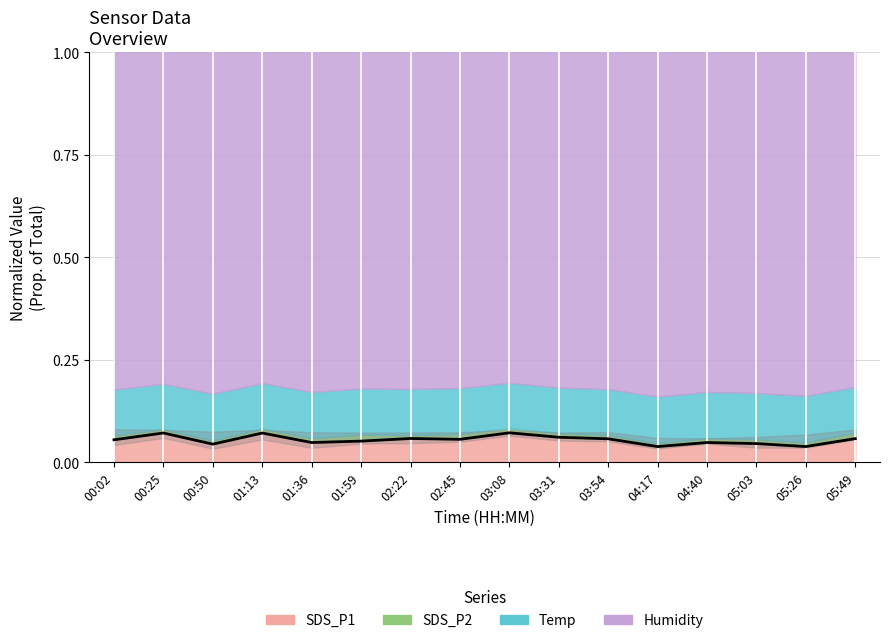

Rank the categories by value from lowest to highest.

04:17, 05:26, 00:50, 05:03, 01:36, 04:40, 01:59, 00:02, 02:45, 03:54, 05:49, 02:22, 03:31, 01:13, 00:25, 03:08